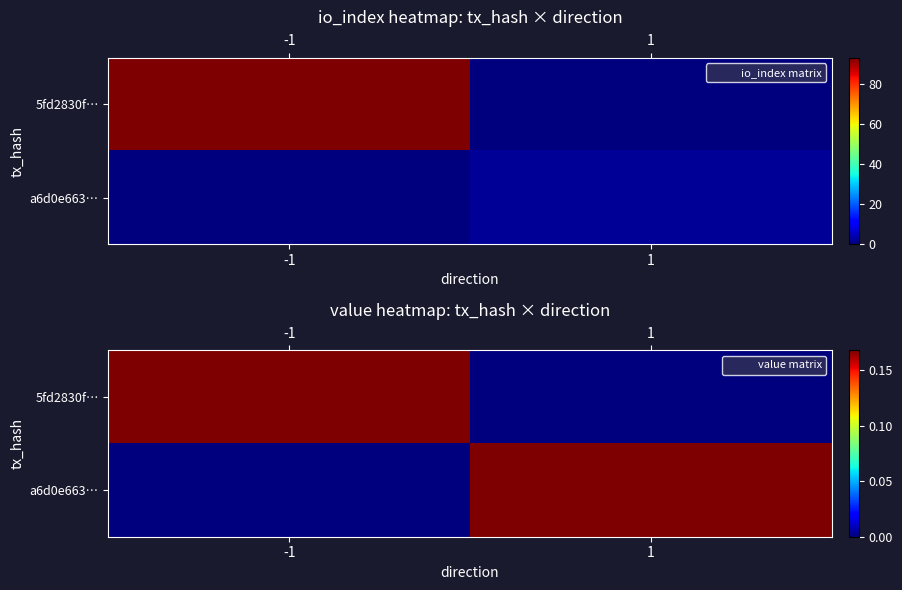

Where is a6d0e663… nearest to the value 0?

-1